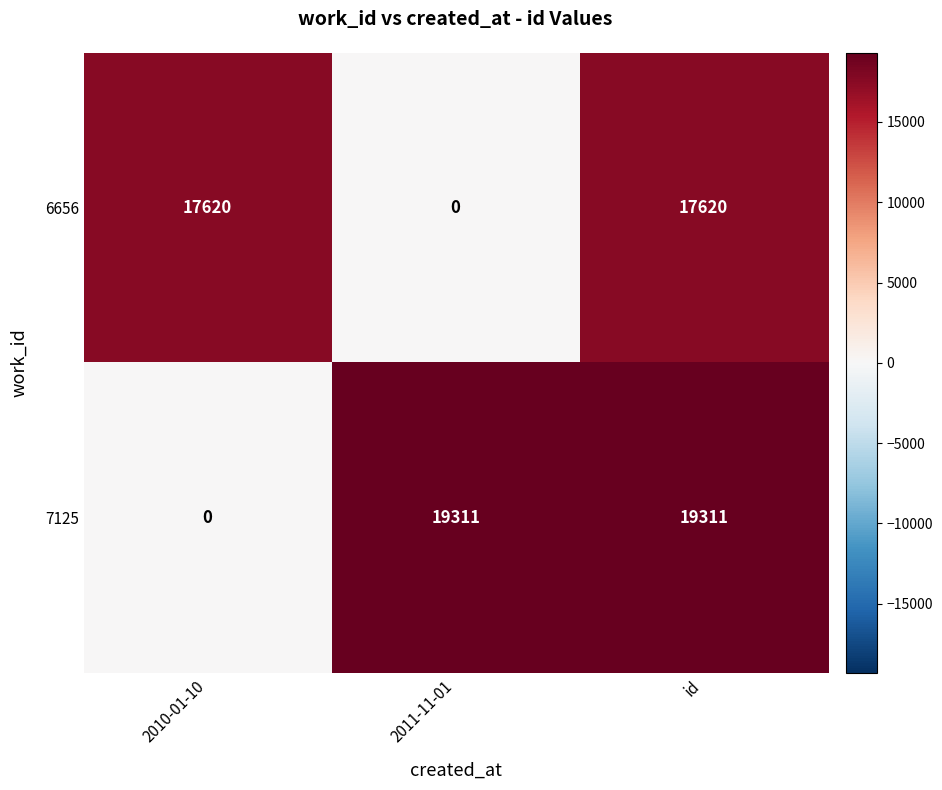

Is it true that 6656 equals 8963 at 2010-01-10?

False